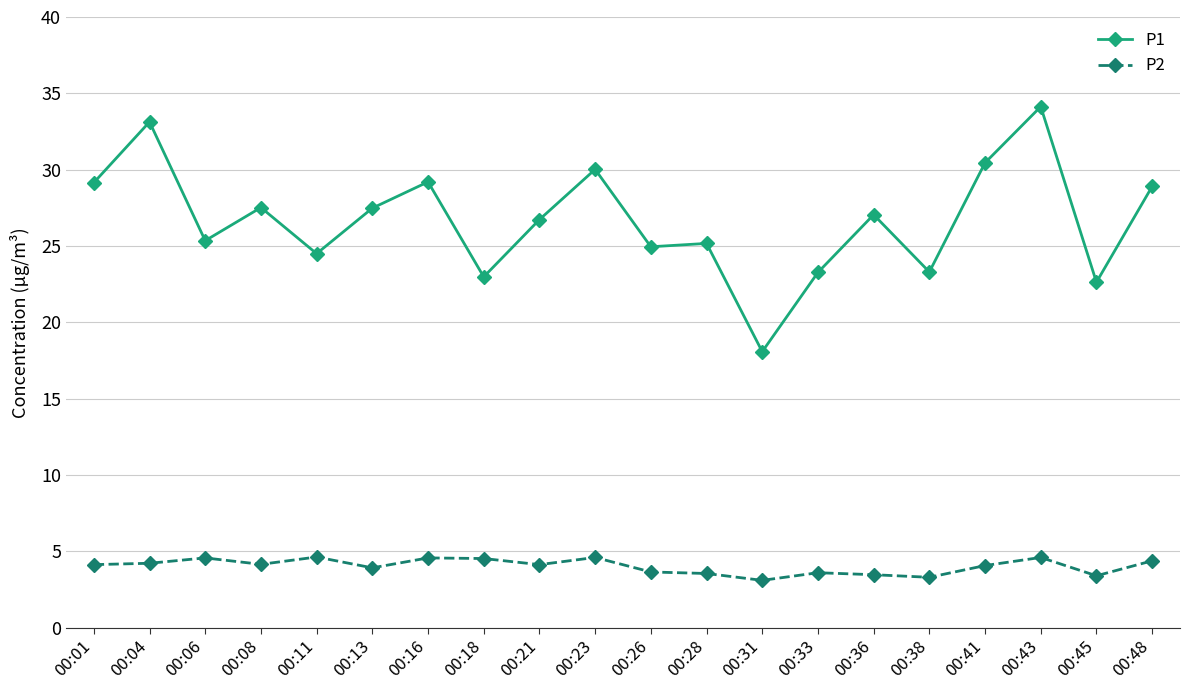

True or false: P1 and P2 cross at least once.

False